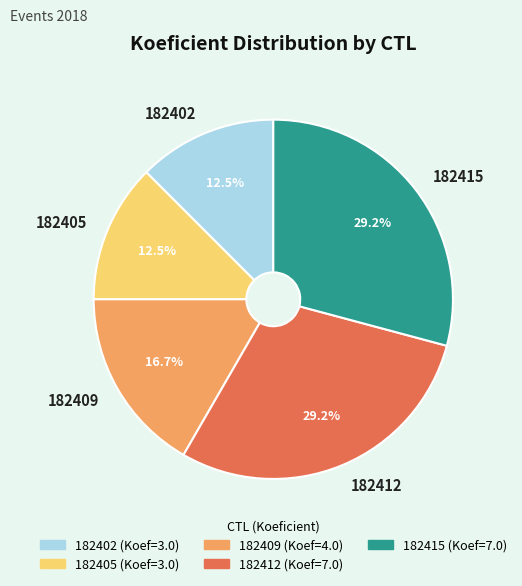

To the nearest percent, what is the average slice percentage?

20%